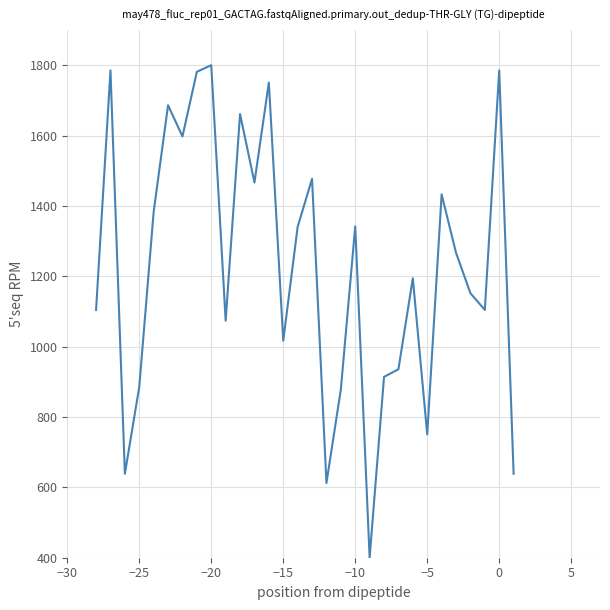

What is the greatest value displayed?

1800.0